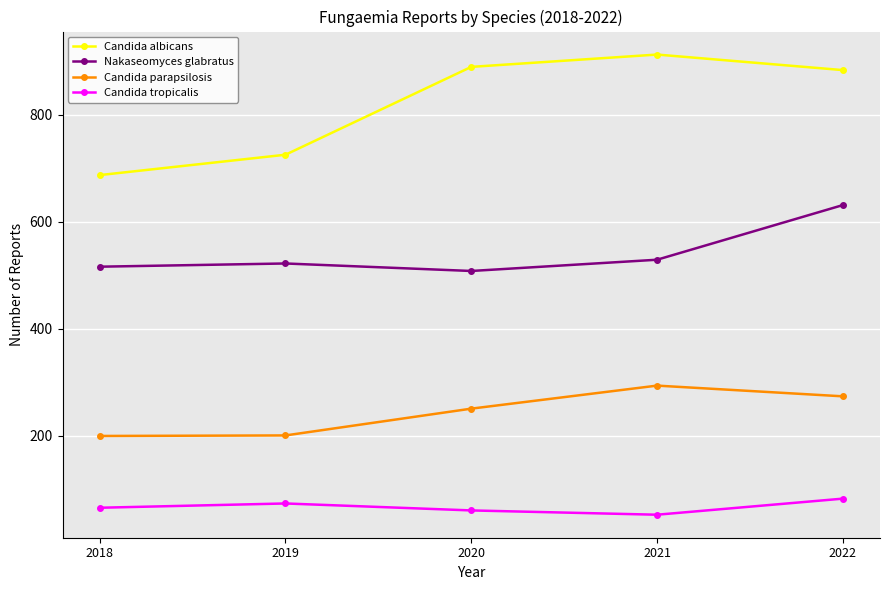

True or false: Nakaseomyces glabratus and Candida albicans cross at least once.

False